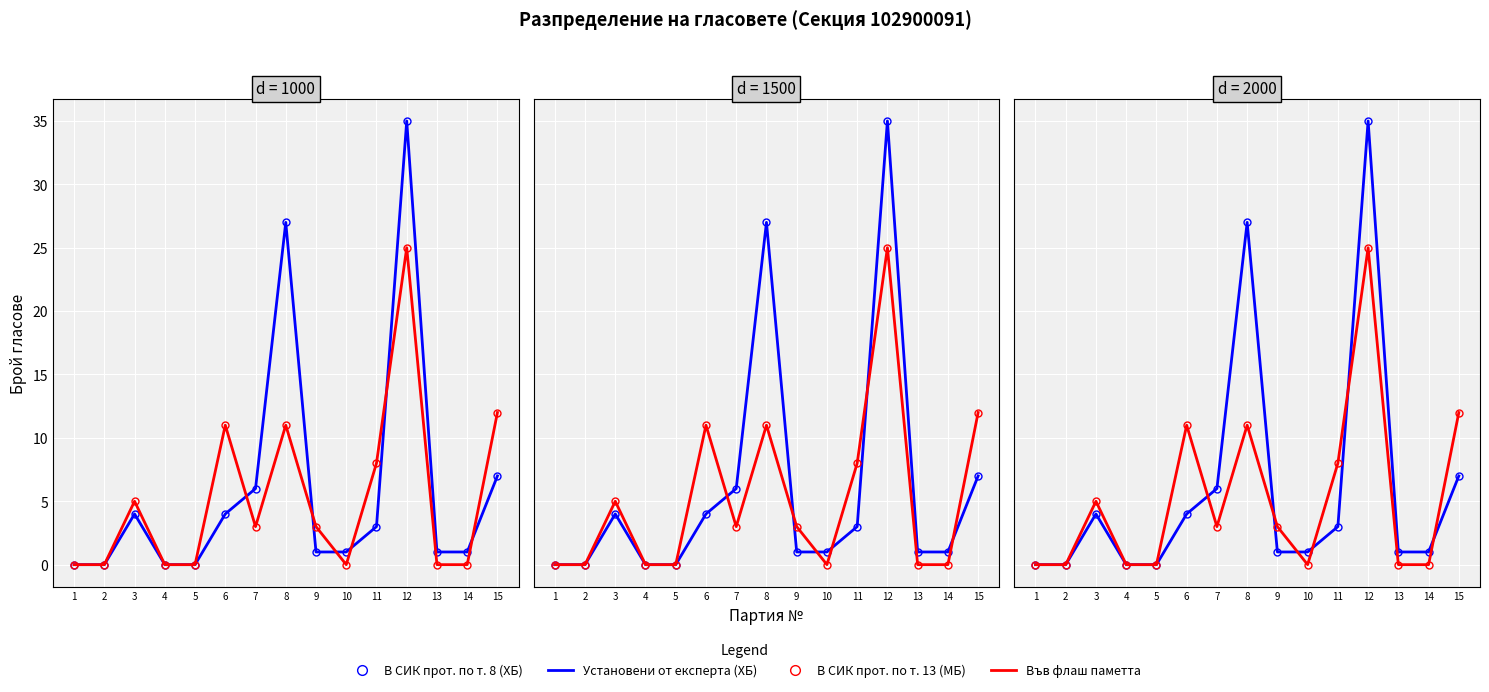

How many data points in В СИК прот. по т. 8 (ХБ) are above 1?

7